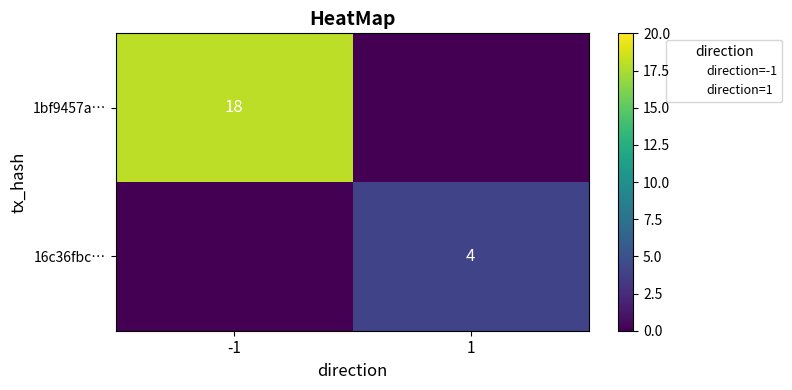

At which label is 1bf9457a… closest to 9?

-1